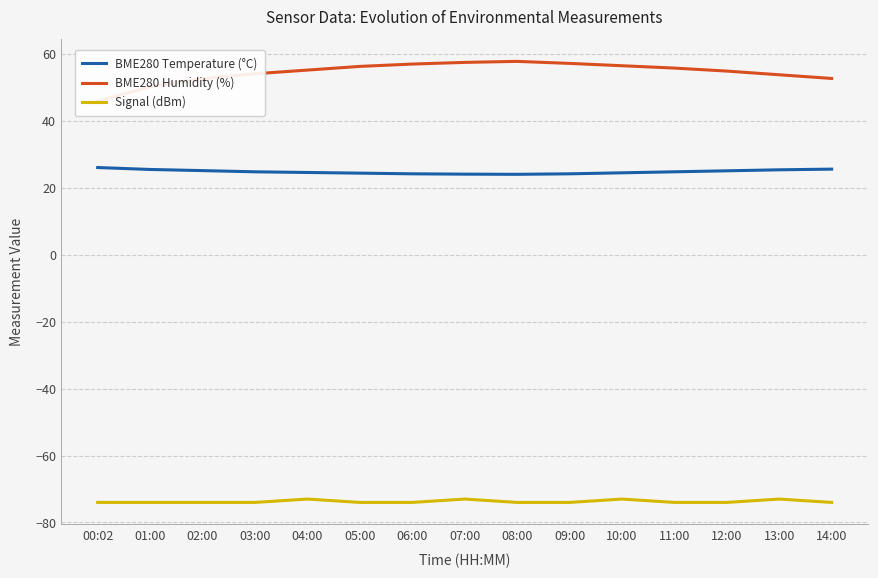

Rank the series by their average value, from highest to lowest.

BME280 Humidity (%), BME280 Temperature (°C), Signal (dBm)